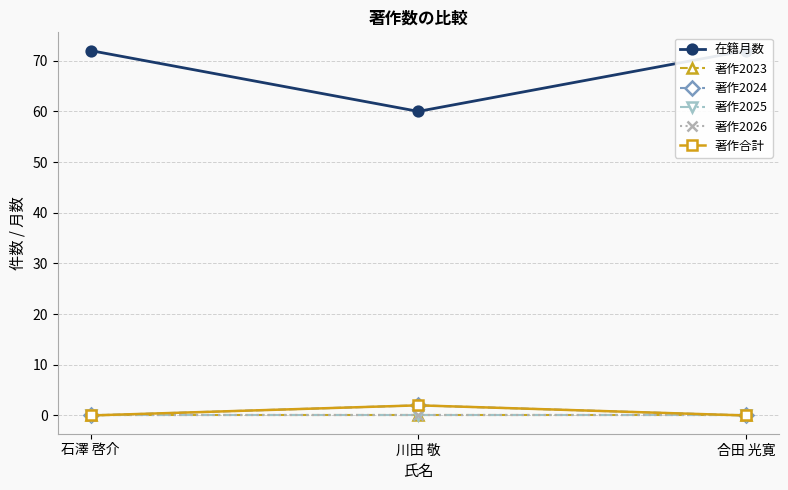

At which label is 著作2026 closest to 0?

石澤 啓介